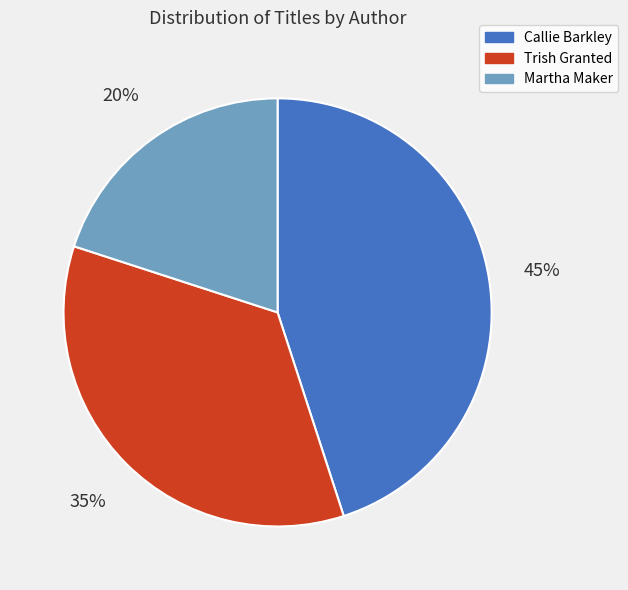

Does Callie Barkley represent more than half of the total?

No